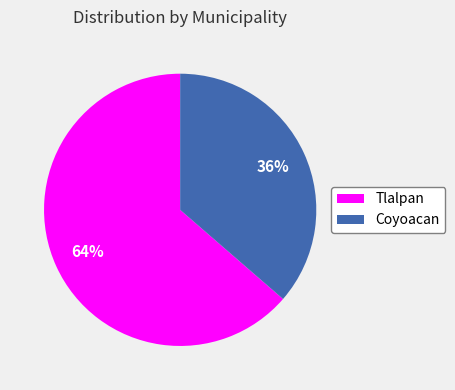

To the nearest percent, what is the combined percentage of Coyoacan and Tlalpan?

100%